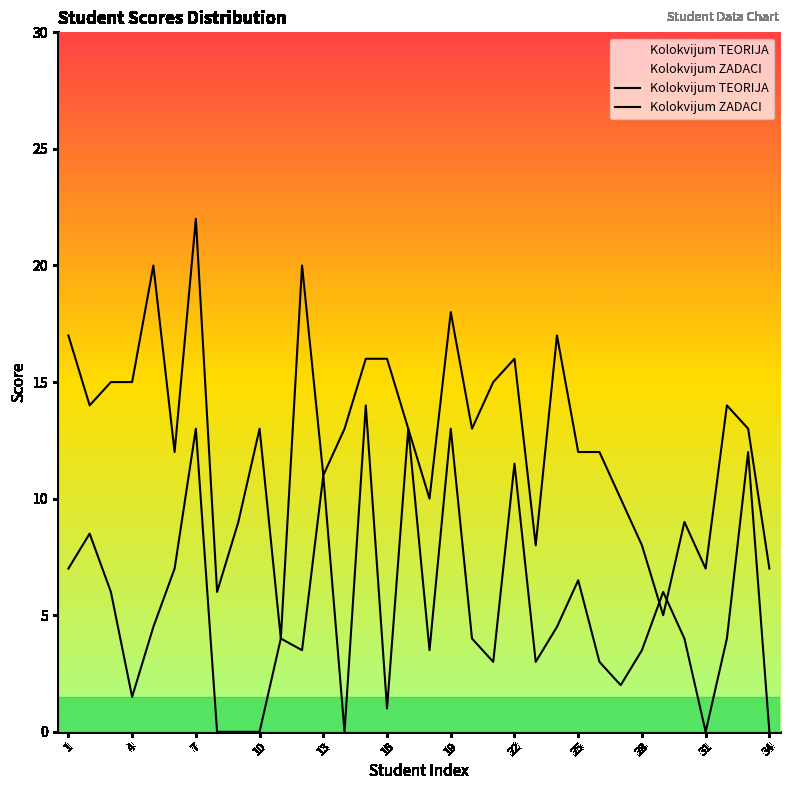

Which has a higher value, 25 or 5?

5